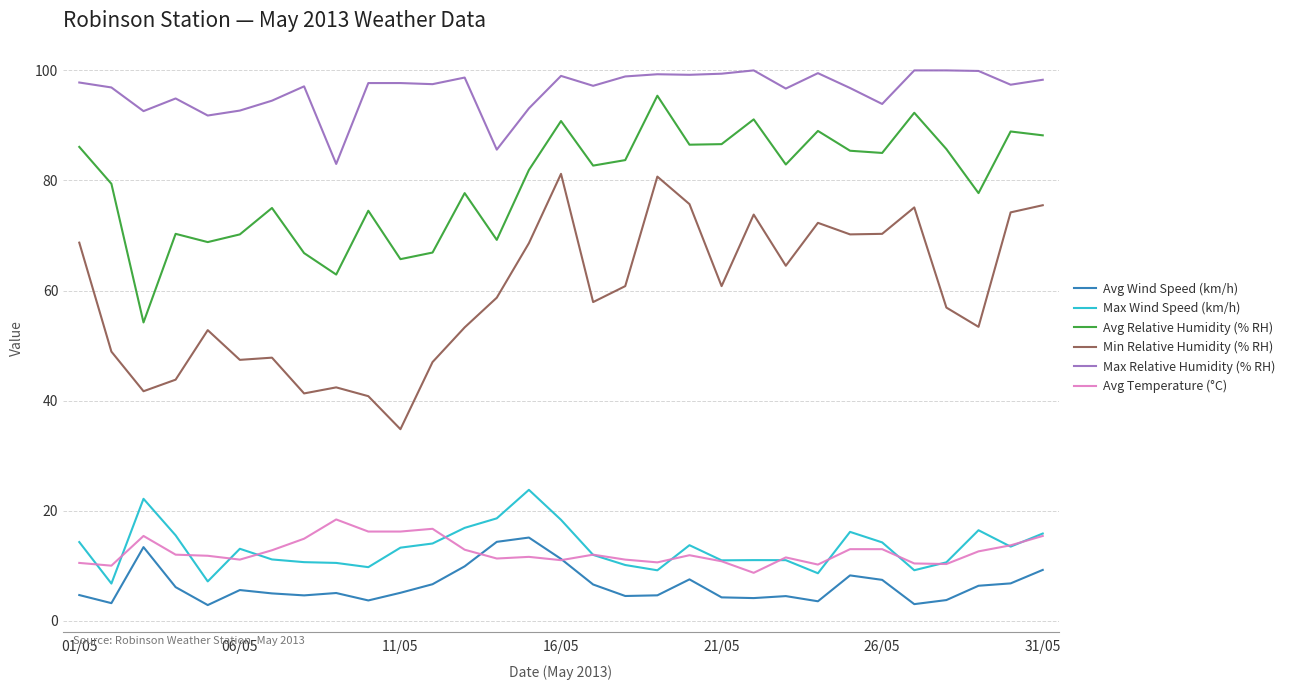

What is the smallest value displayed?

2.8